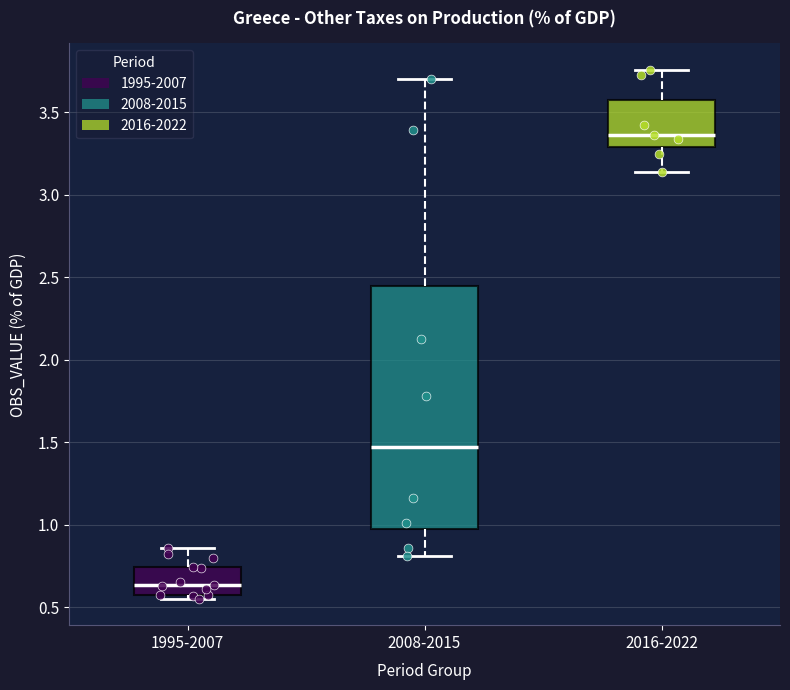

Where is the lower edge of the box for 1995-2007 on the y-axis? The values are not printed on the chart, so give them approximately, as read against the axis.

0.60